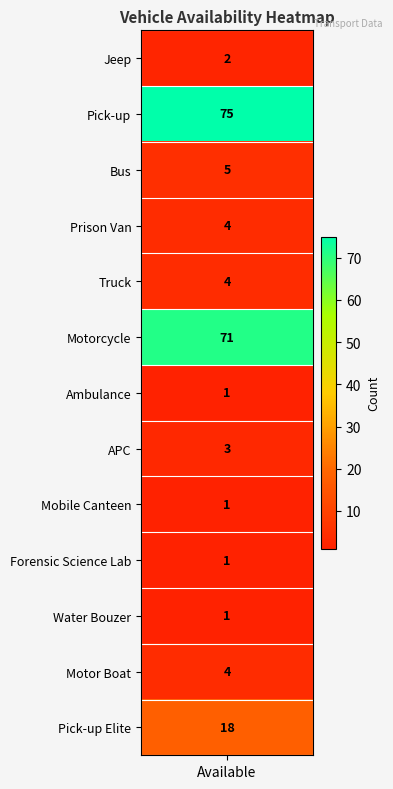

What is the minimum value shown in the chart?

1